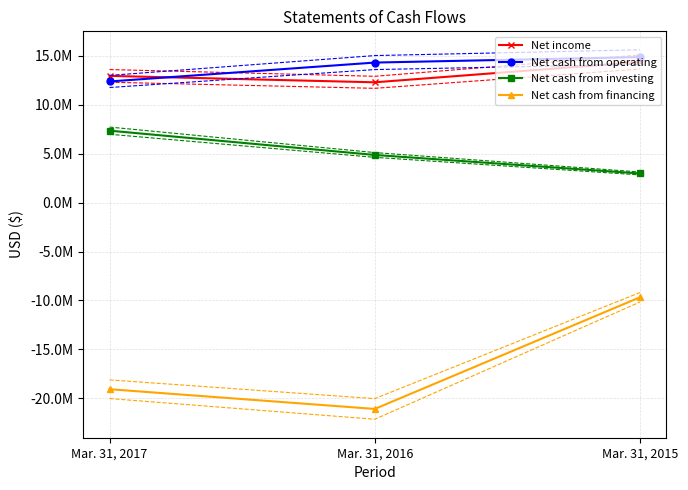

What is the greatest value displayed?

14870066